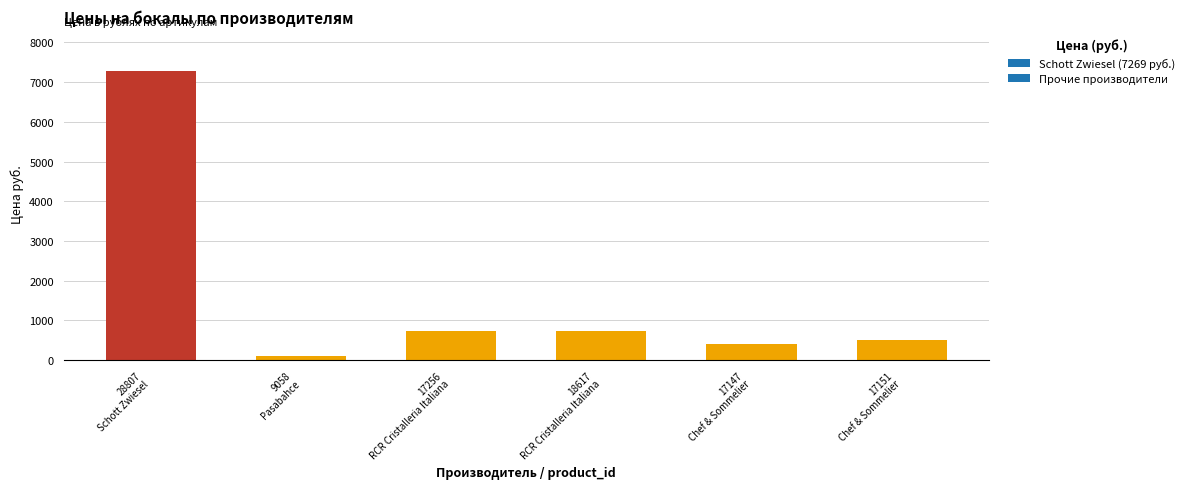

What is the value of the 5th bar from the left?

406